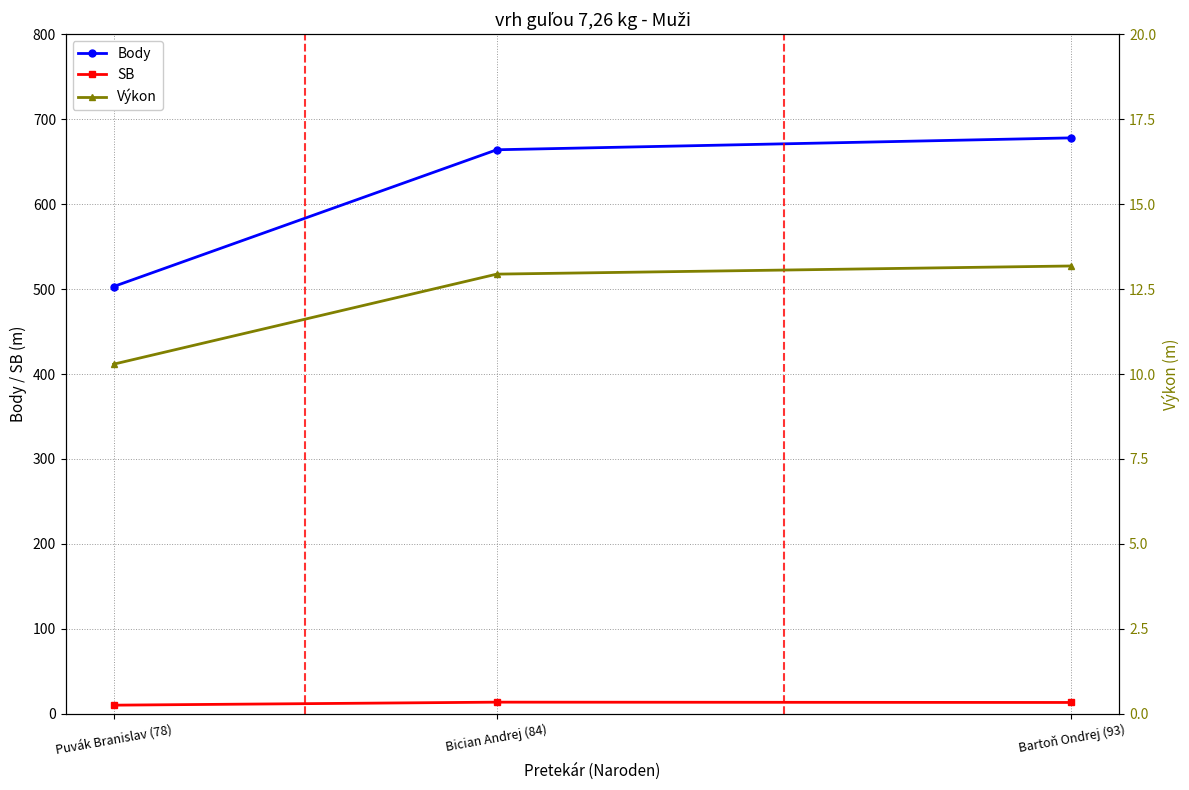

How many lines are shown in the chart?

3